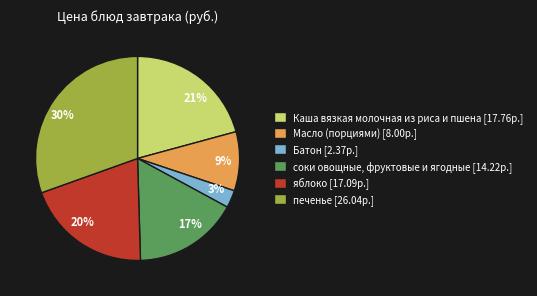

Does Батон represent more than half of the total?

No